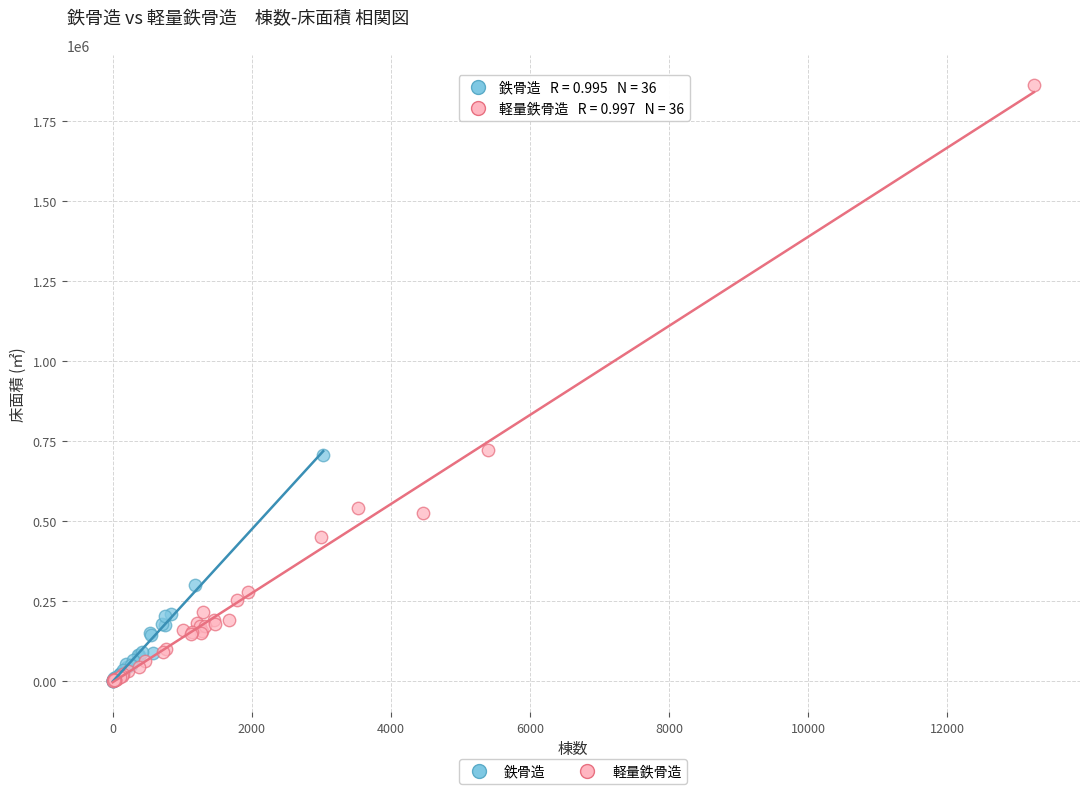

Which series has the largest Y range (max minus min)?

軽量鉄骨造